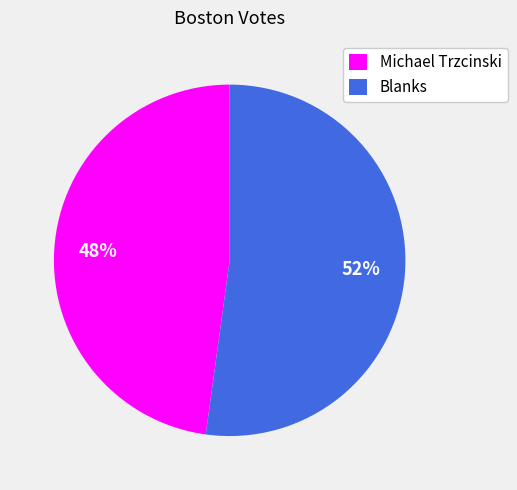

To the nearest percent, what is the average slice percentage?

50%